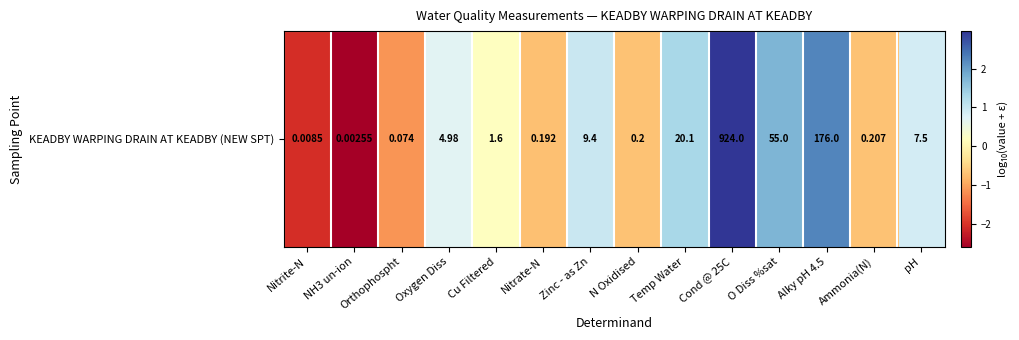

List the labels in order of value, smallest first.

NH3 un-ion, Nitrite-N, Orthophospht, Nitrate-N, N Oxidised, Ammonia(N), Cu Filtered, Oxygen Diss, pH, Zinc - as Zn, Temp Water, O Diss %sat, Alky pH 4.5, Cond @ 25C